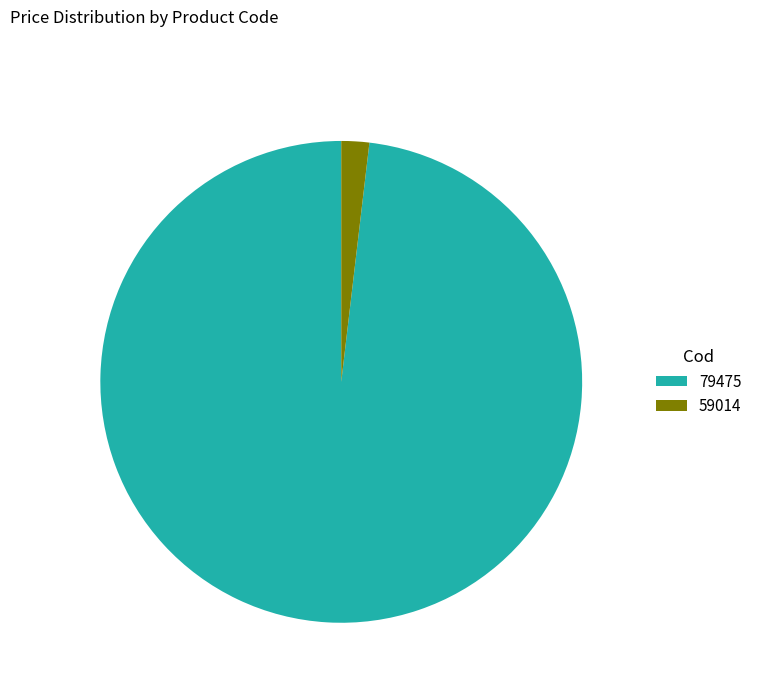

The 59014 slice represents 2% of the pie. True or false?

True